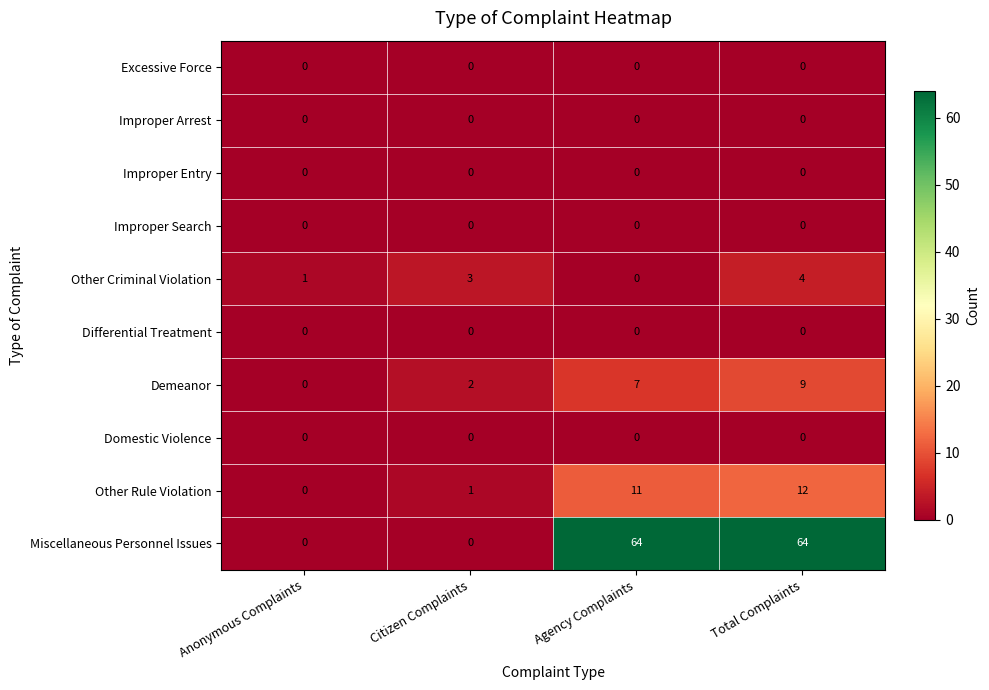

What is the maximum value shown in the chart?

64